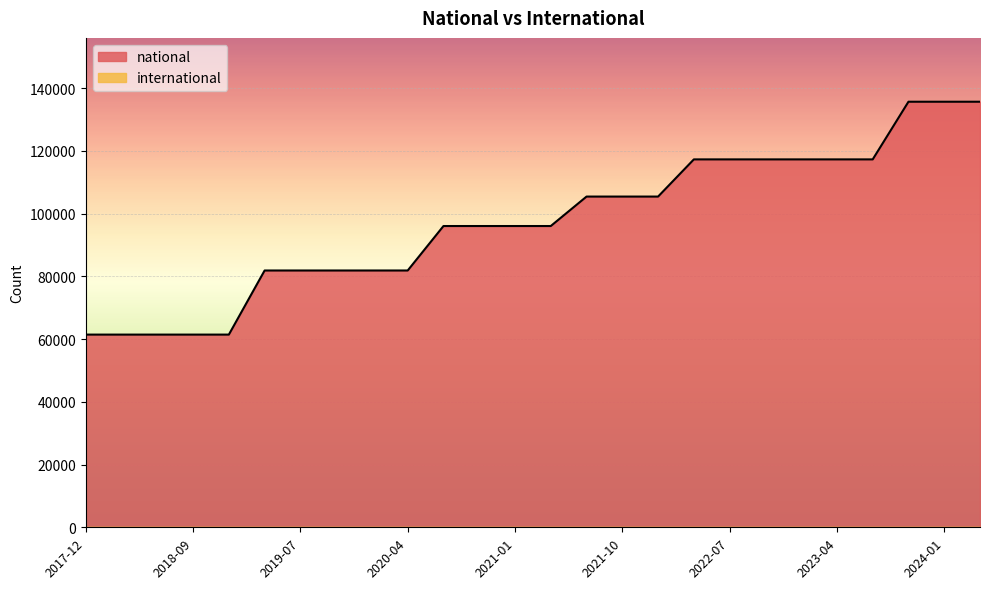

What is the difference between the maximum and minimum values?

74243